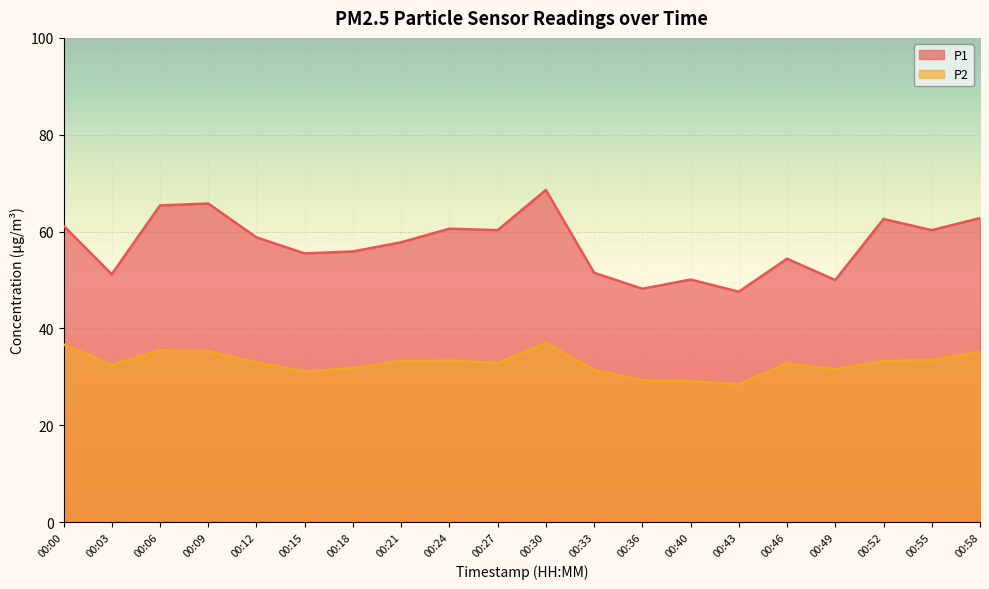

How many data points in P2 are above 33?

9